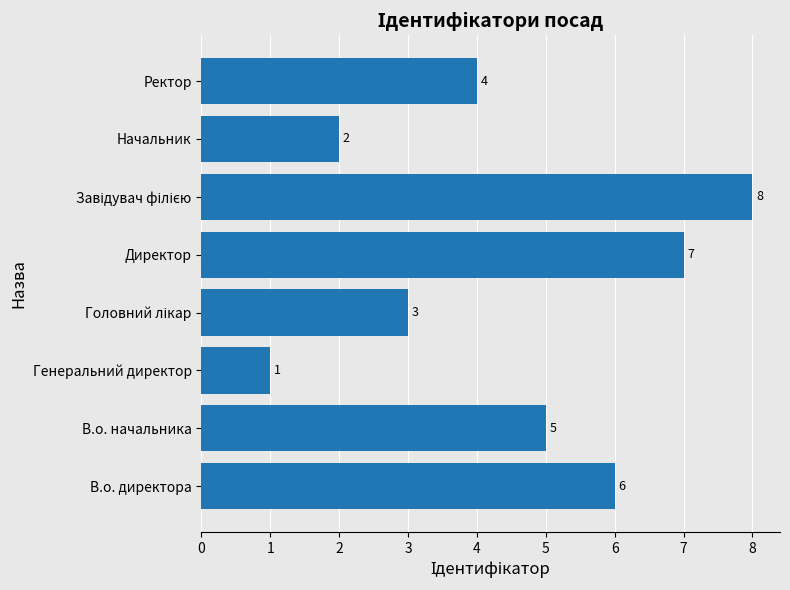

Which category has the lowest value across all series?

Генеральний директор